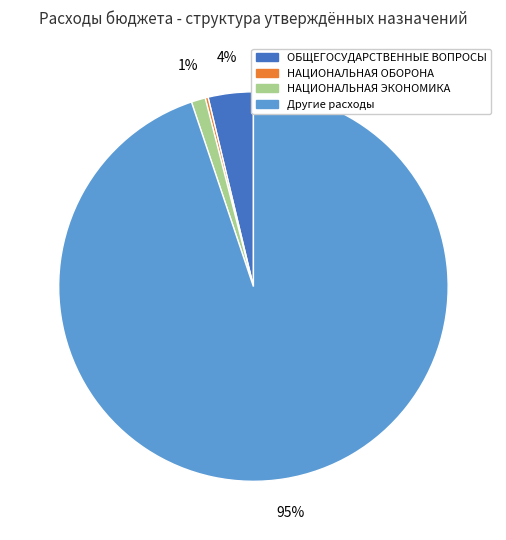

Do НАЦИОНАЛЬНАЯ ЭКОНОМИКА and Другие расходы together represent more than half of the pie?

Yes